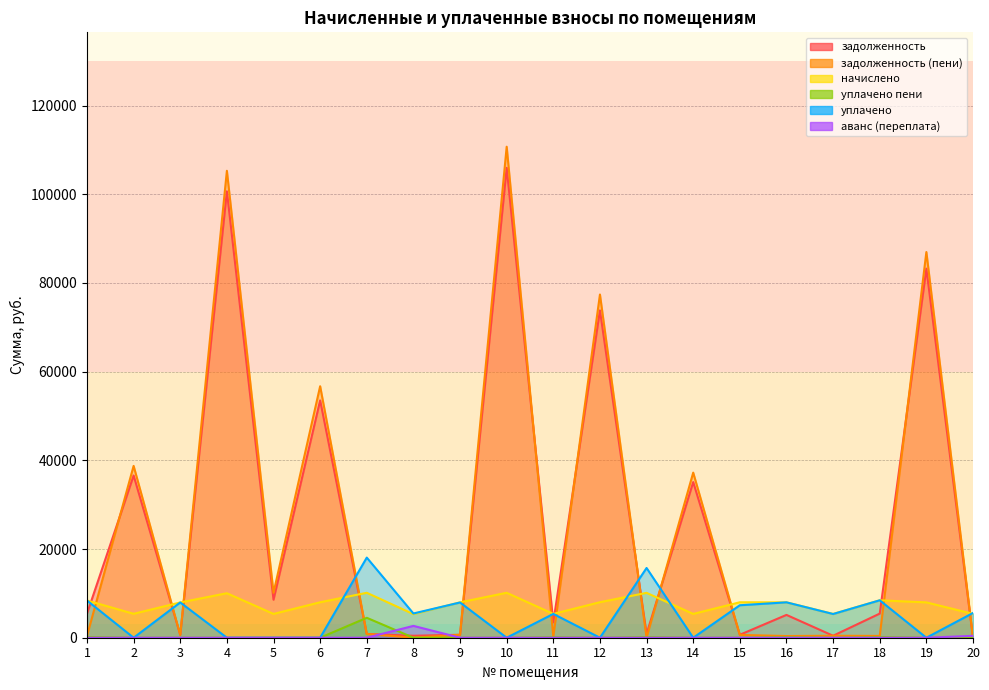

How many intersections are there between уплачено пени and задолженность?

3